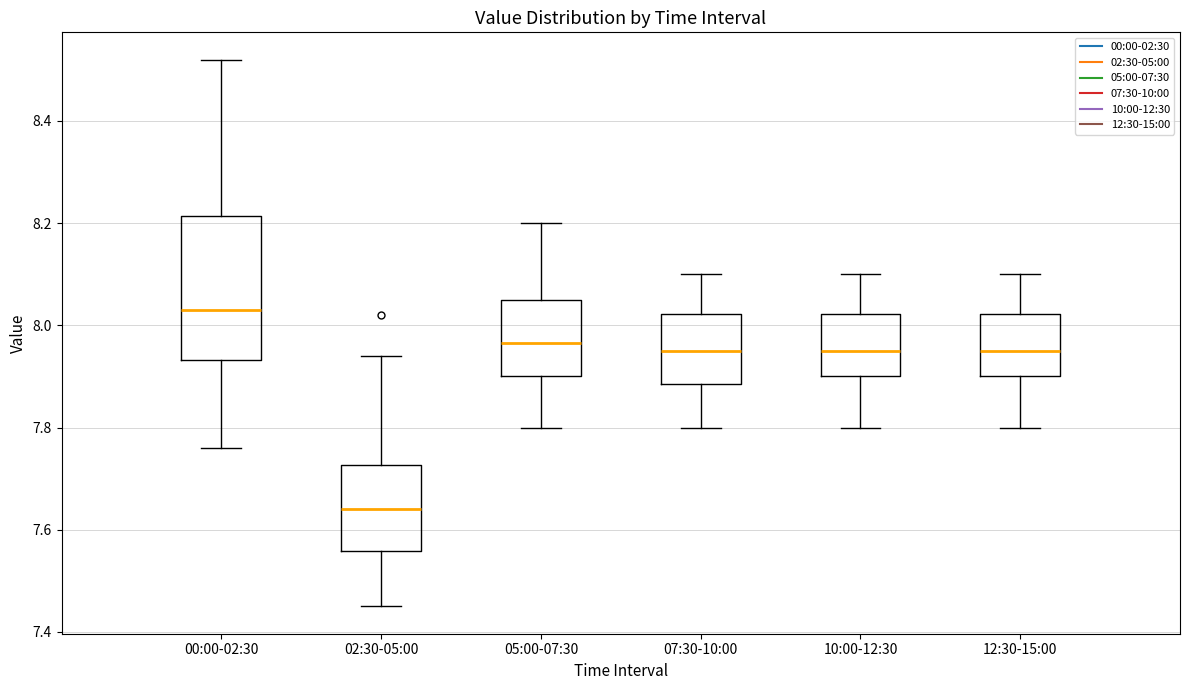

Where does the median line of the box for 02:30-05:00 sit on the y-axis? The values are not printed on the chart, so give them approximately, as read against the axis.

7.64